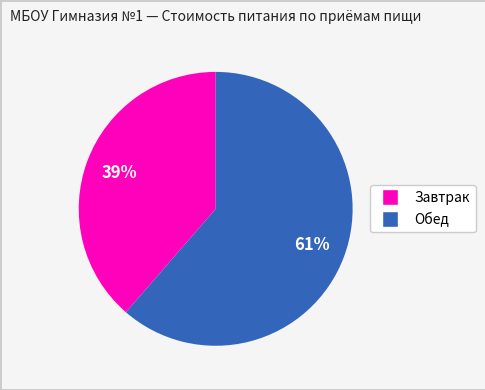

To the nearest percent, what is the average slice percentage?

50%